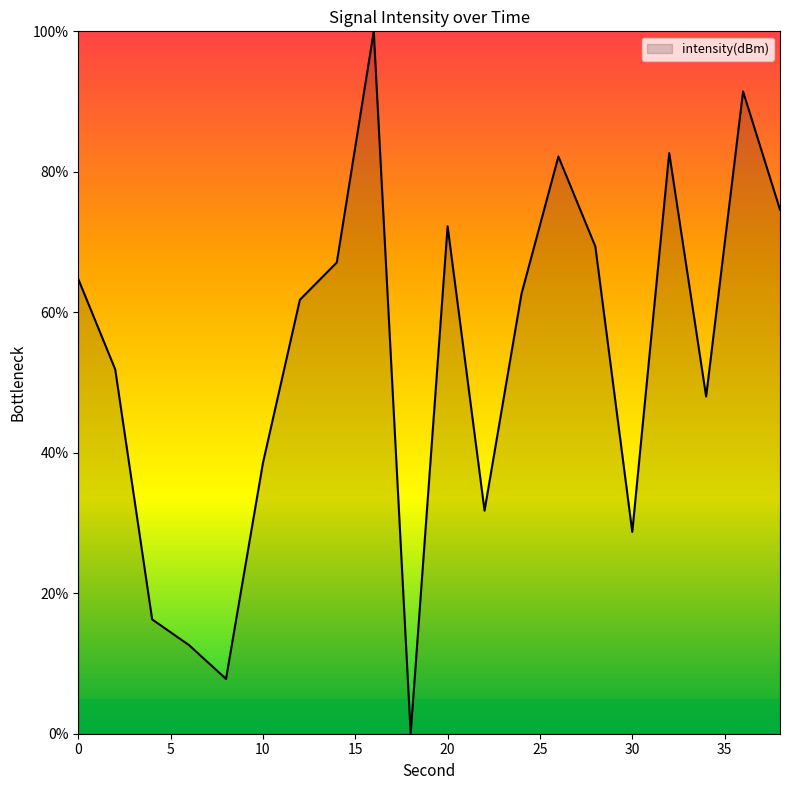

What is the difference between the maximum and minimum values?

100.0